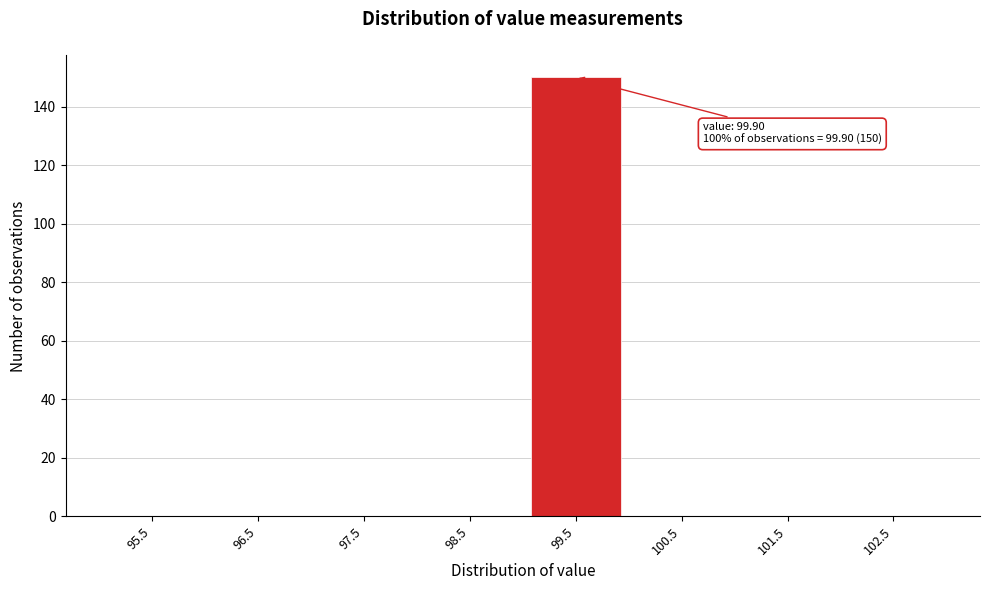

Reading left to right, what are all the values shown in this chart?

95.5=0	96.5=0	97.5=0	98.5=0	99.5=150	100.5=0	101.5=0	102.5=0